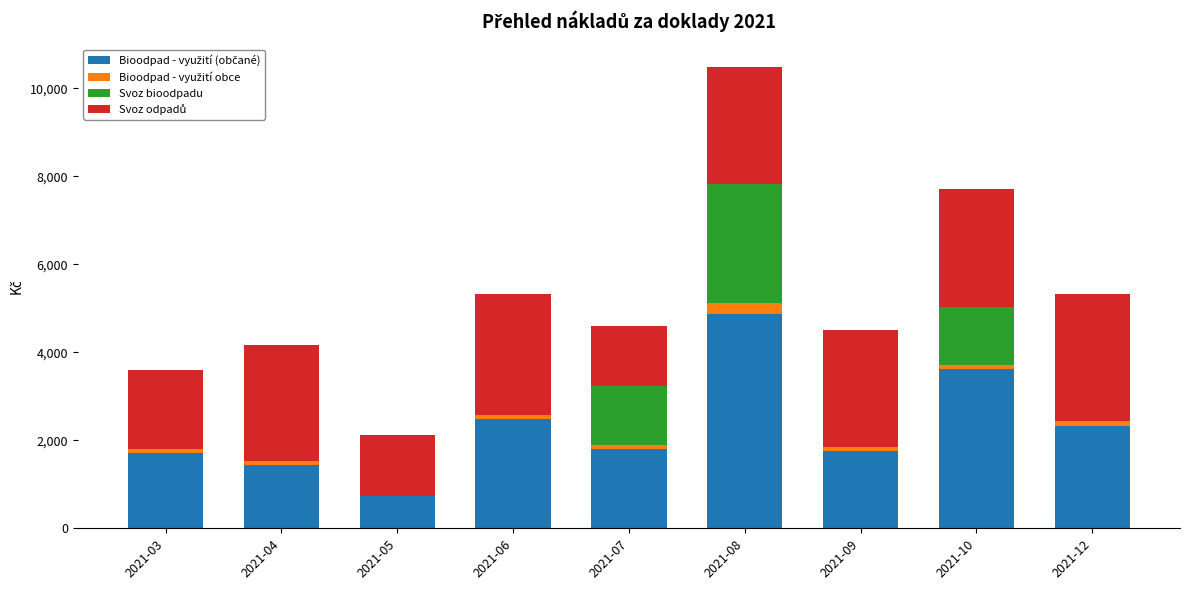

At which category is the sum across all series the highest?

2021-08